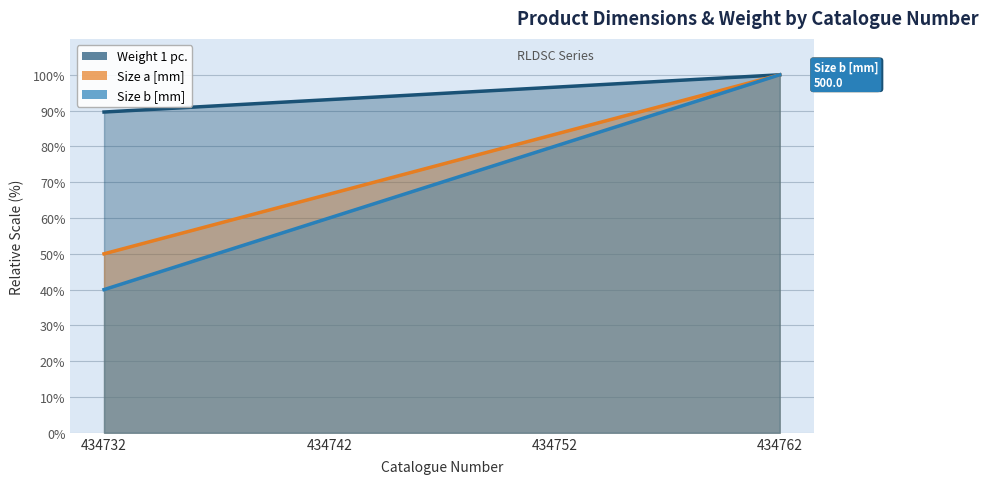

What is the average value of the Size a [mm] series?

75.0